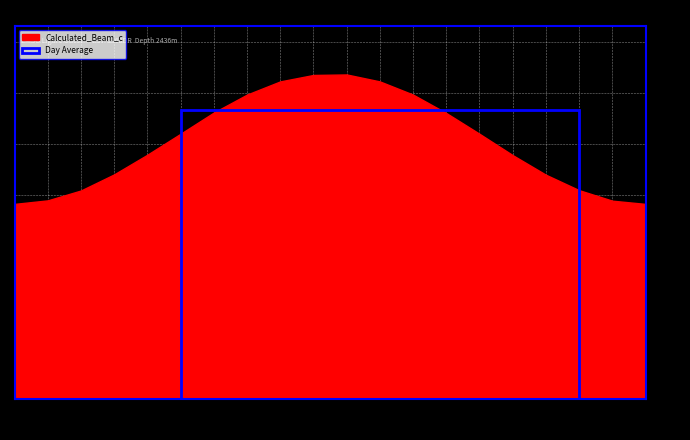

The chart shows a value of 279.5 at 06:32. True or false?

True